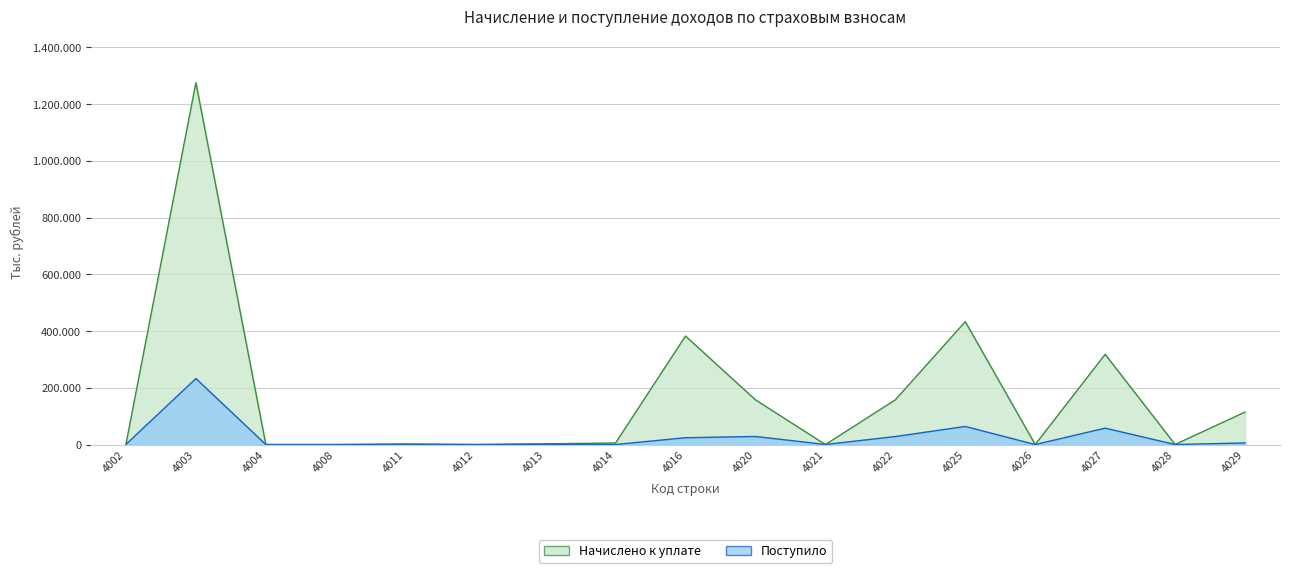

At 4013, list the series in order from largest to smallest.

Начислено к уплате, Поступило